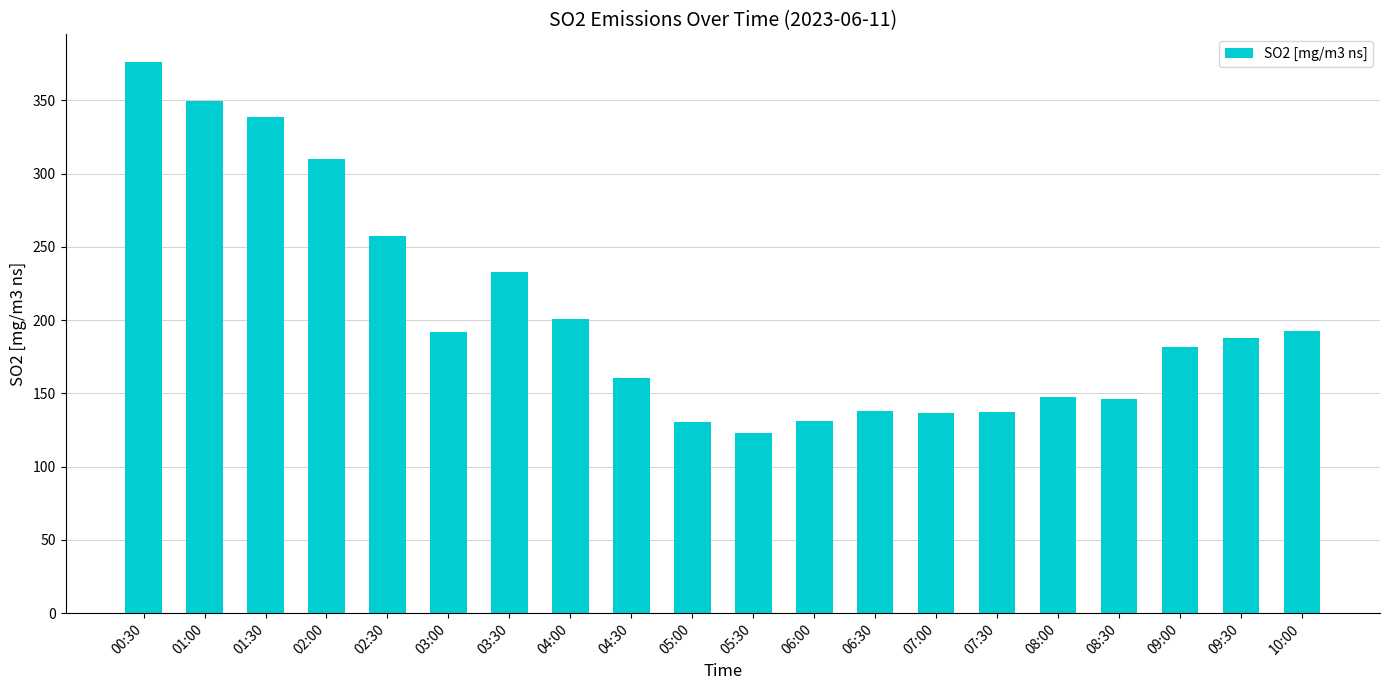

At which label does the data first exceed 187?

00:30